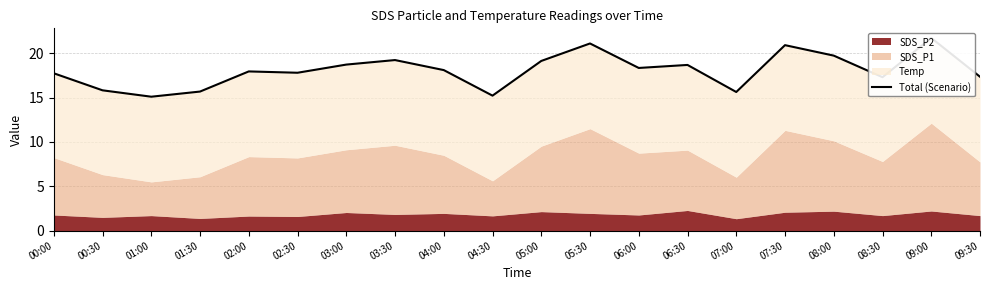

What is the label of the 8th point from the right?

06:00